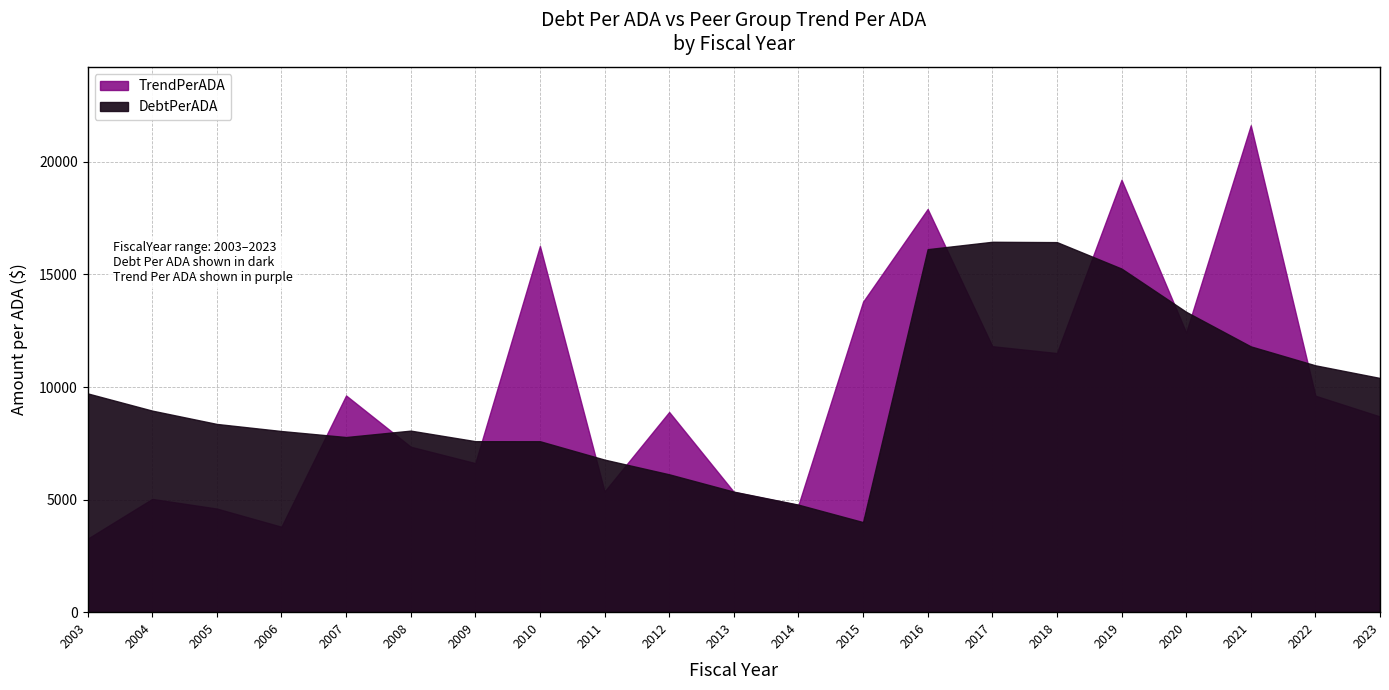

Which series has the largest range (max minus min)?

TrendPerADA